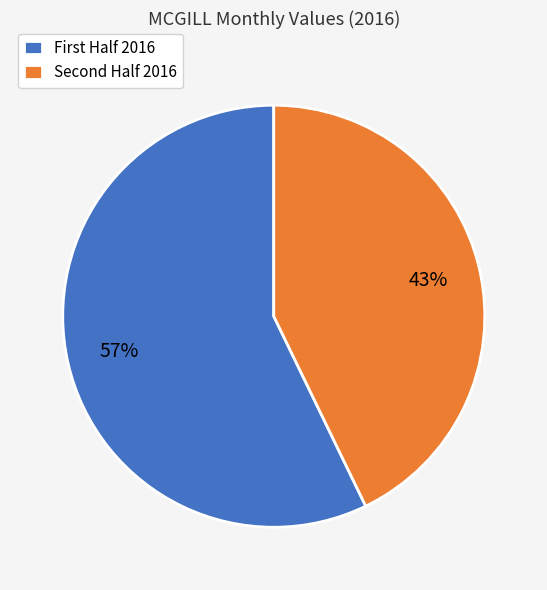

Which slice is the smallest?

Second Half 2016